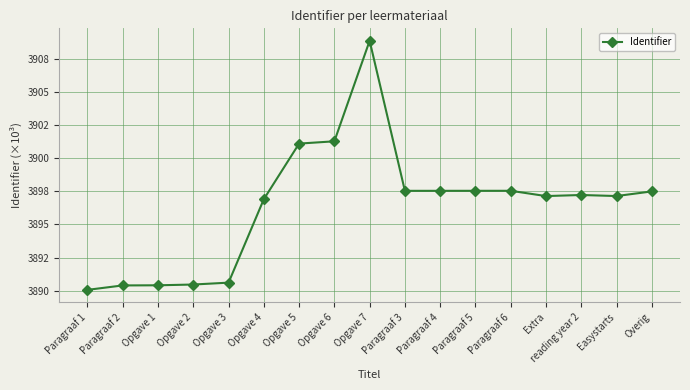

Is this an area chart (filled region under the line)?

No